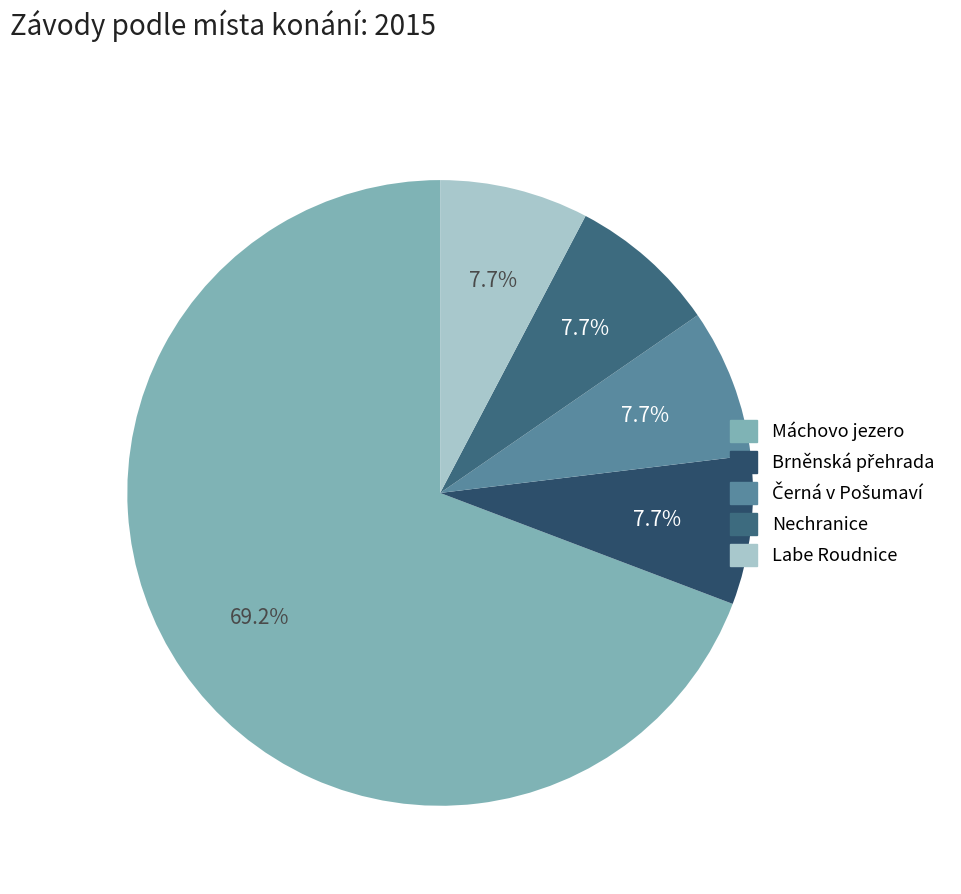

True or false: Brněnská přehrada accounts for 20% of the total.

False